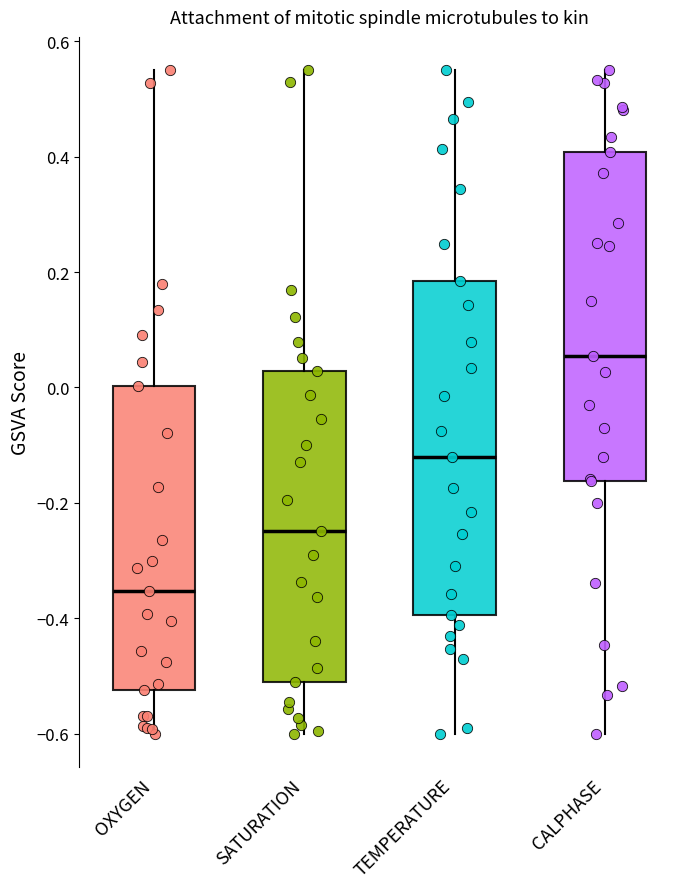

Which box has the lowest median line?

OXYGEN